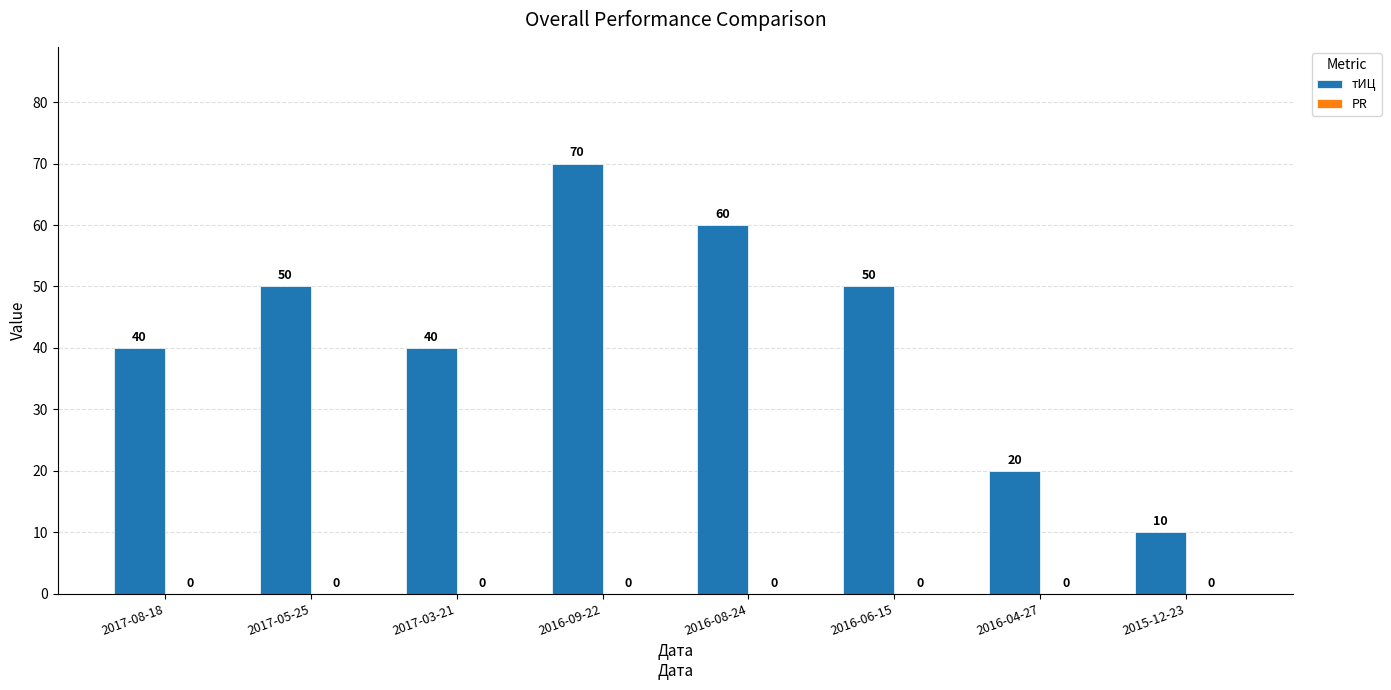

Are the bars horizontal?

No